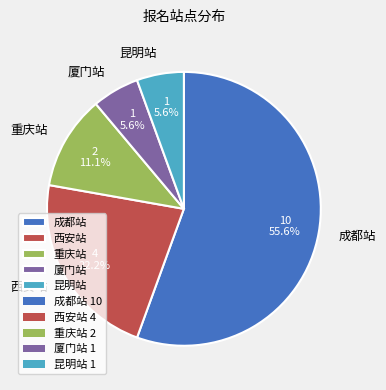

Is 厦门站 the majority of the pie?

No